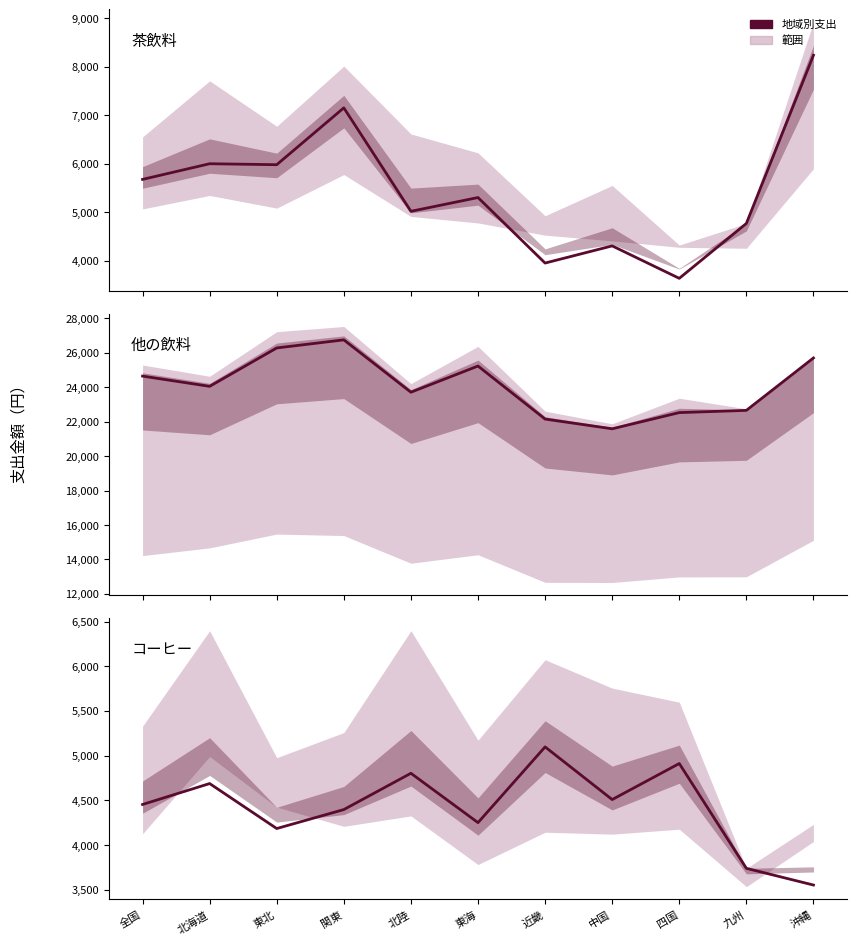

Which category has the highest value across all series?

関東